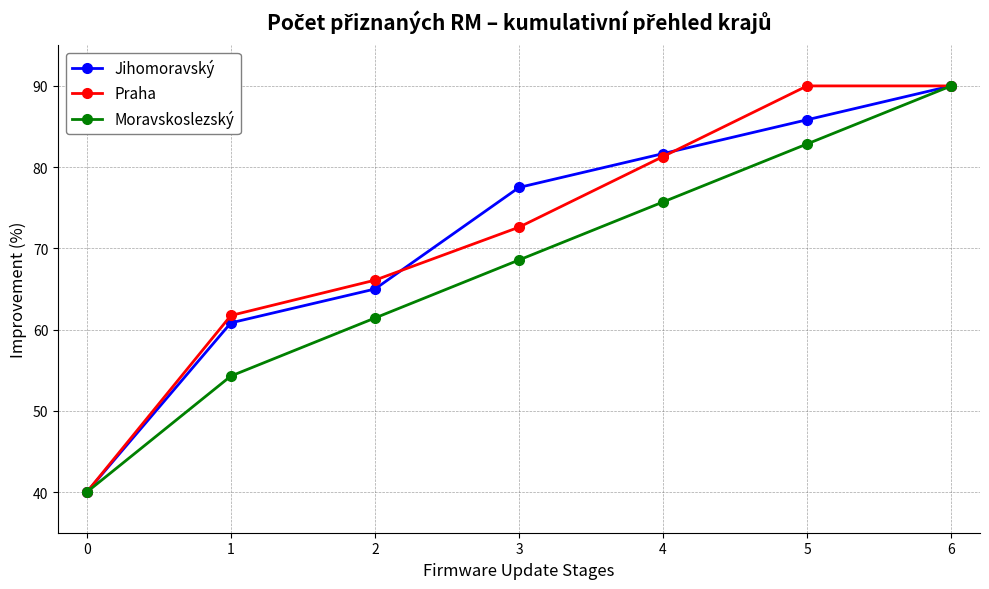

True or false: Moravskoslezský has more than 0 points higher than both neighbors.

False